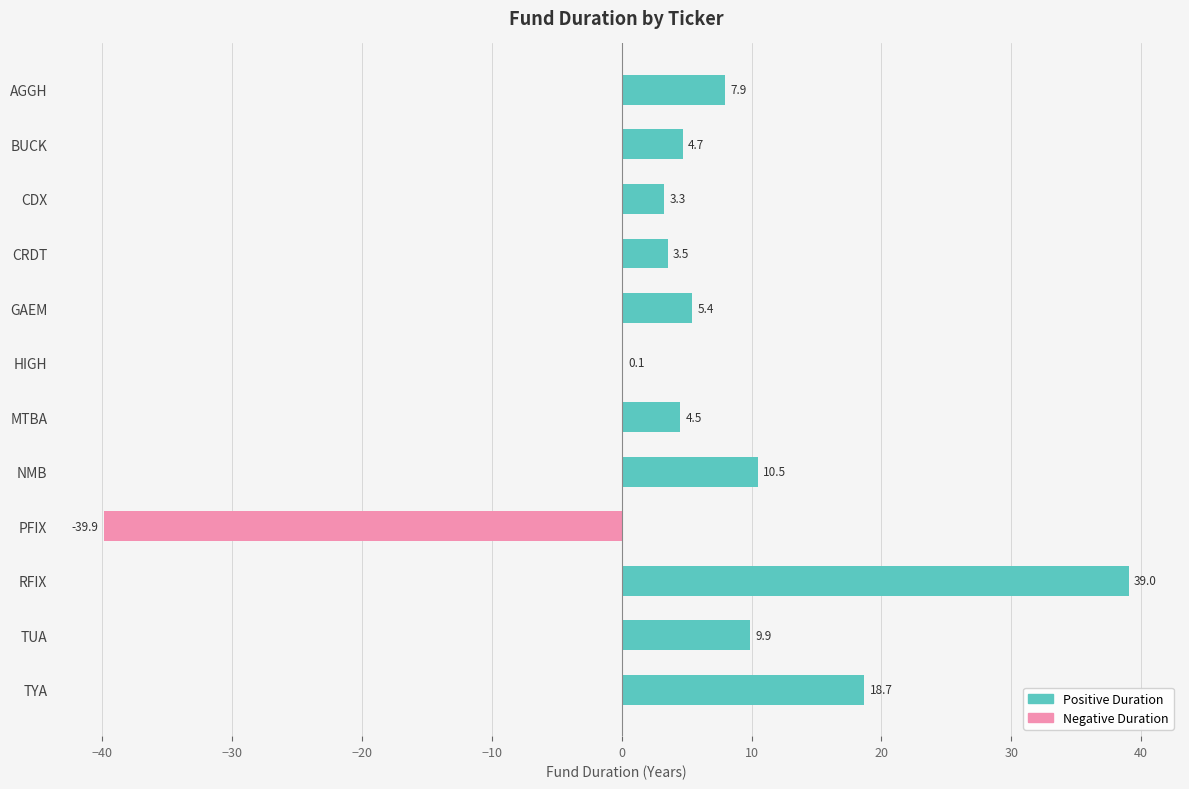

True or false: the data shows -66.0 at PFIX.

False